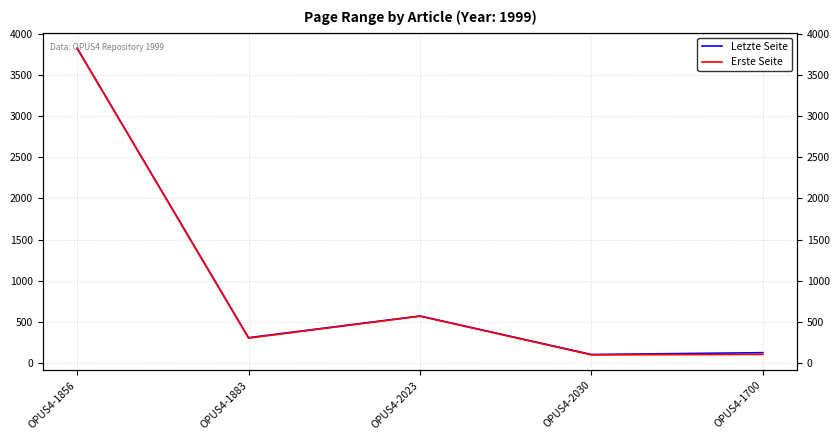

Which series has the largest range (max minus min)?

Letzte Seite